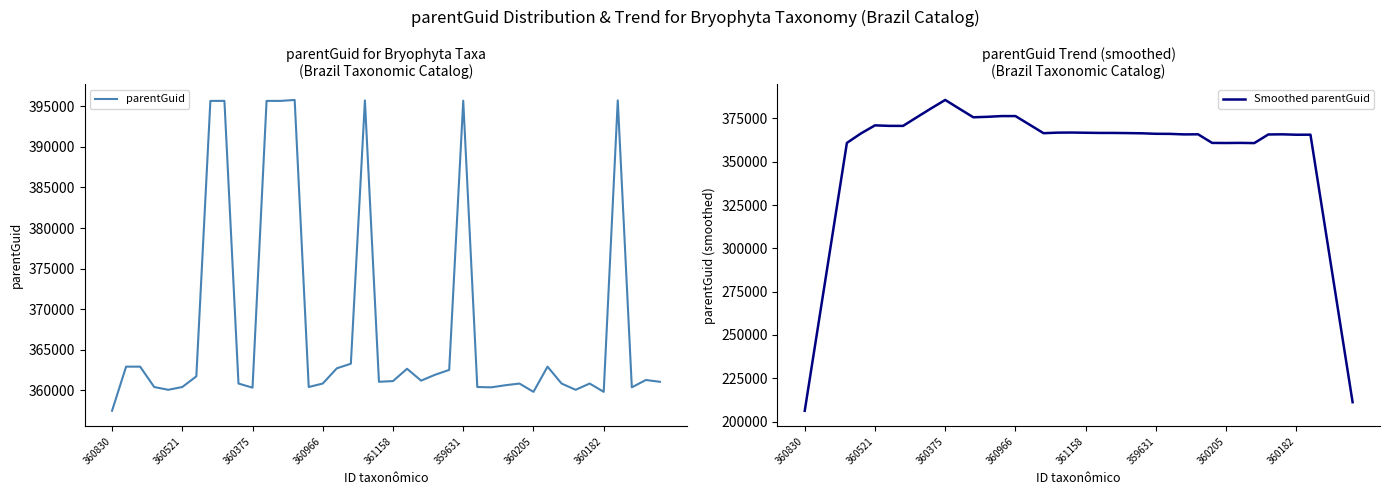

The parentGuid series shows 360424 at 360521. True or false?

True